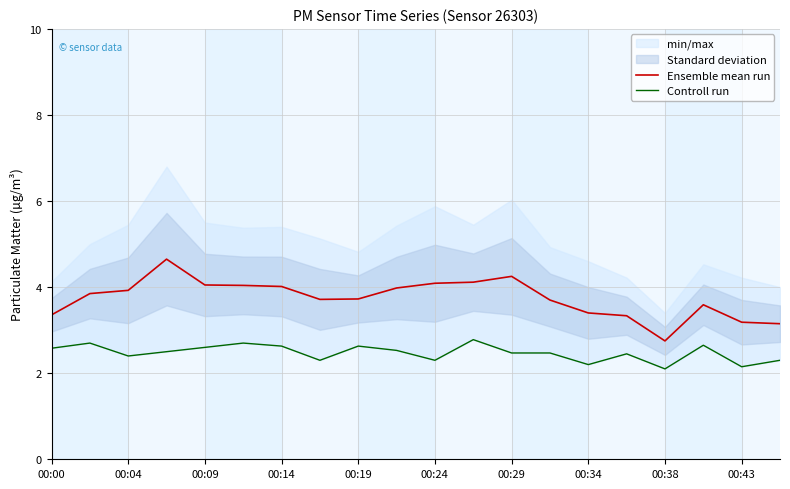

True or false: Controll run and Ensemble mean run cross at least once.

False